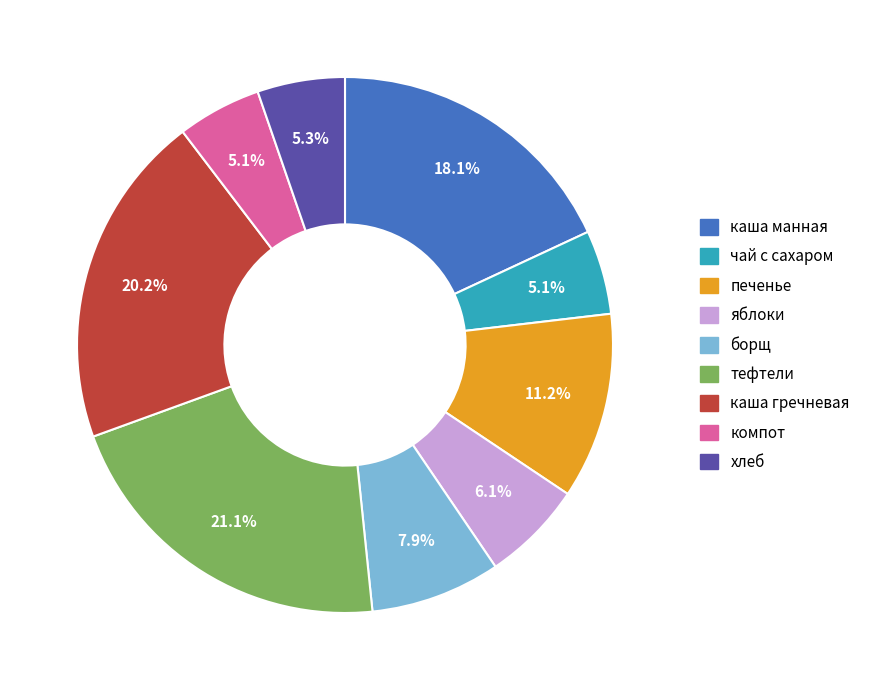

Which has a higher value, печенье or яблоки?

печенье